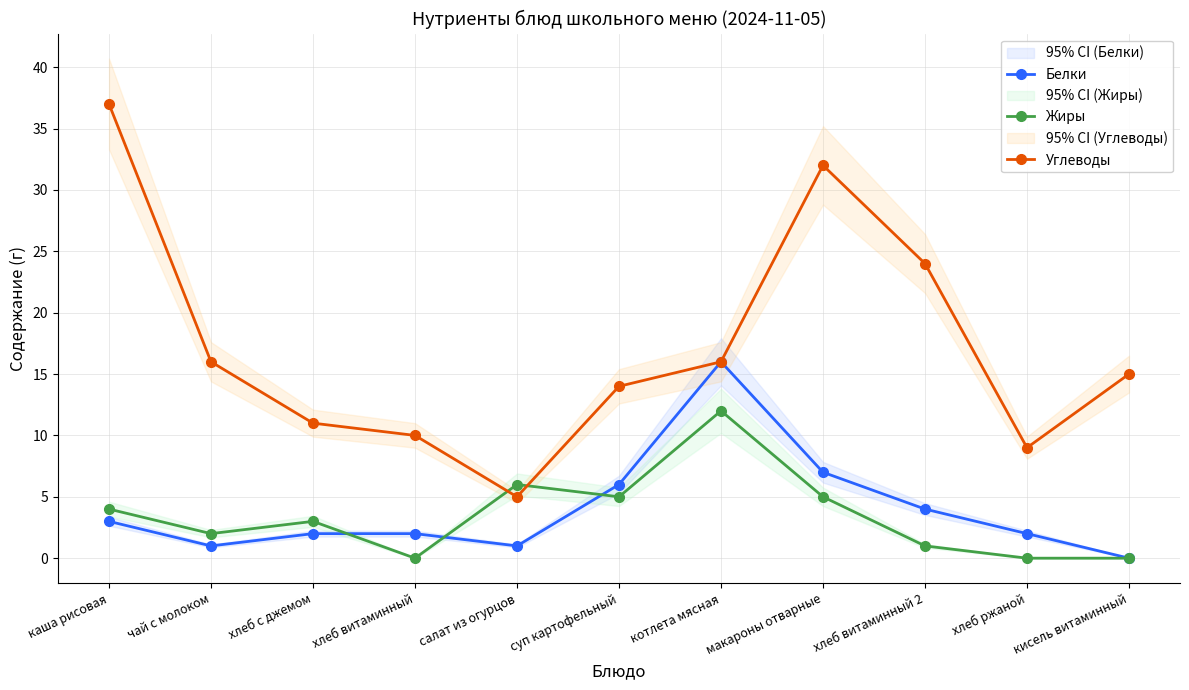

At which category does Жиры reach its first local valley?

чай с молоком